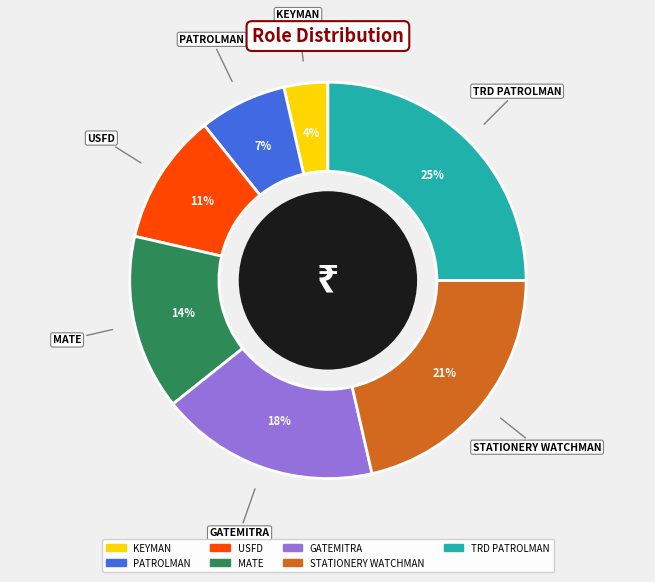

To the nearest percent, what is the difference between the largest and smallest slice percentages?

21%